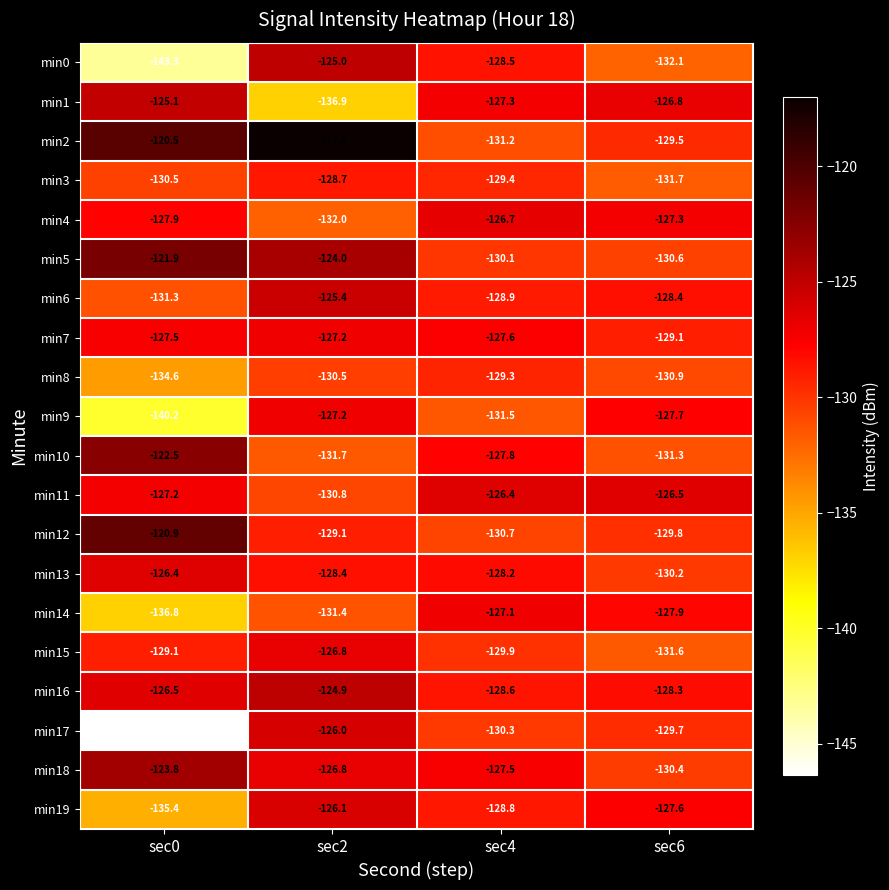

True or false: min17 has a value of -129.7 at sec6.

True